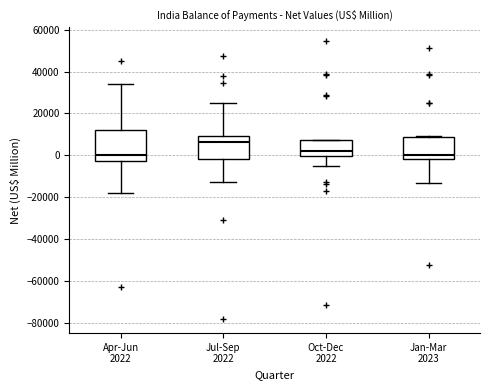

Comparing the boxes themselves (not the whiskers), which one is the tallest?

Apr-Jun 2022